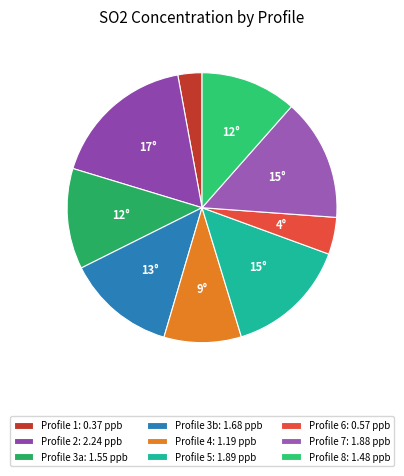

How many segments does this pie chart have?

9